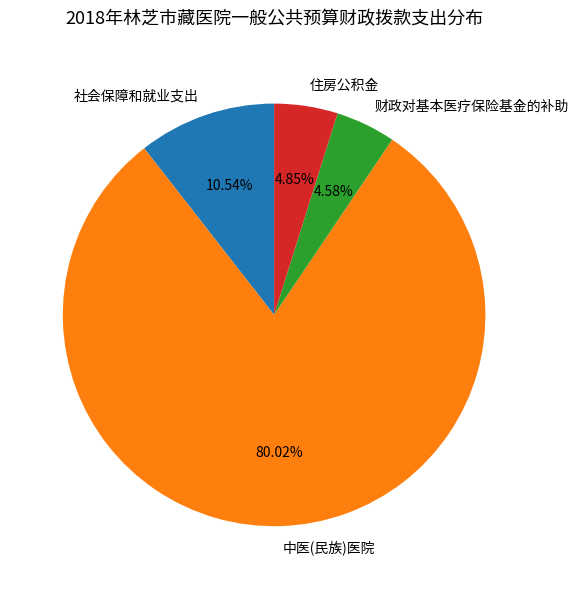

What percentage is NOT represented by 财政对基本医疗保险基金的补助?

95.4%